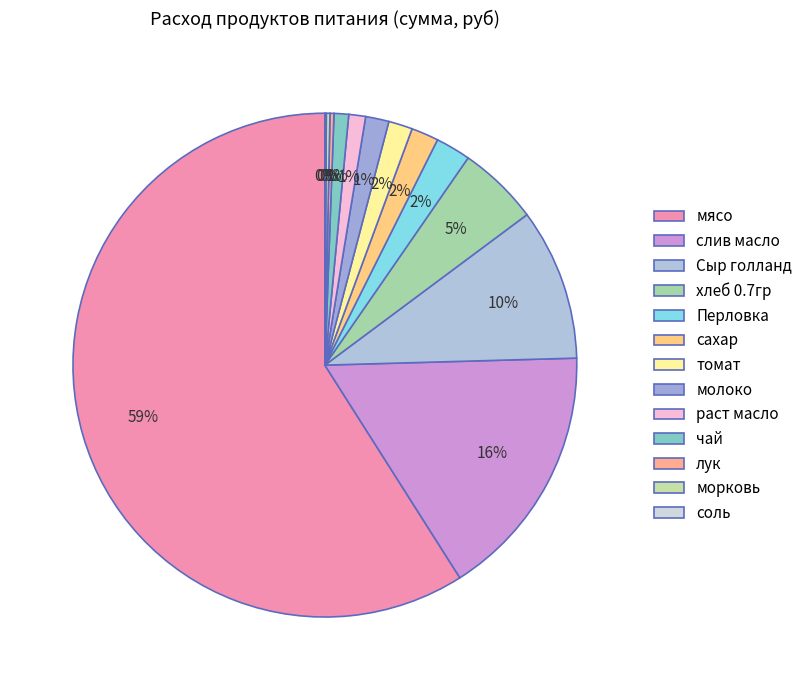

Is there any slice that represents more than half of the pie?

Yes